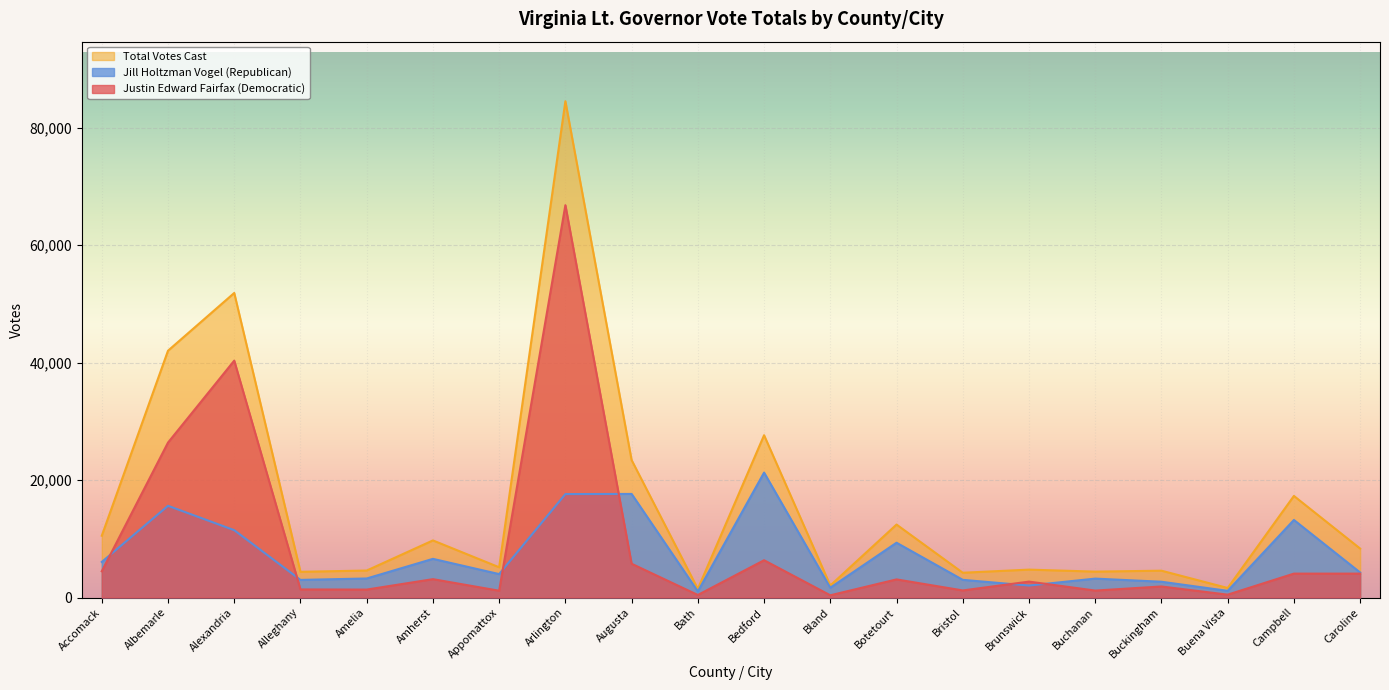

What is the difference between the highest and lowest values at Bedford?

21291